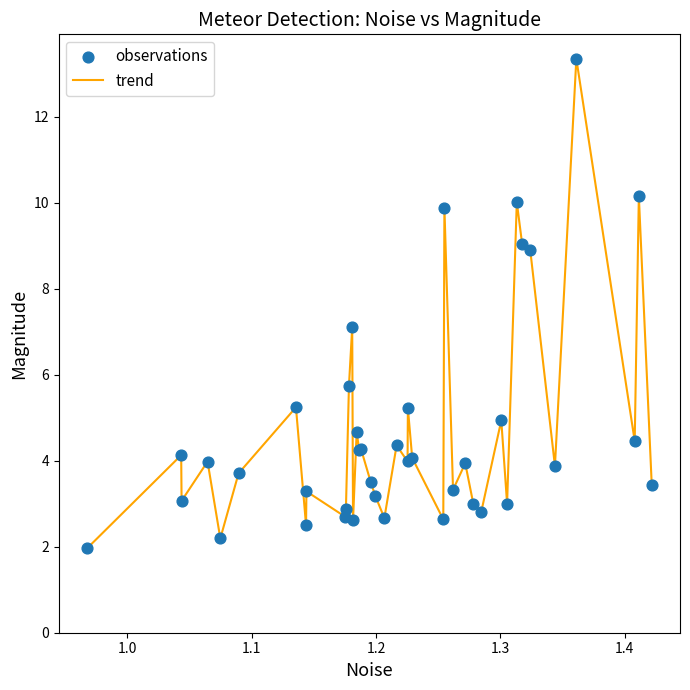

What is the maximum value shown in the chart?

13.3